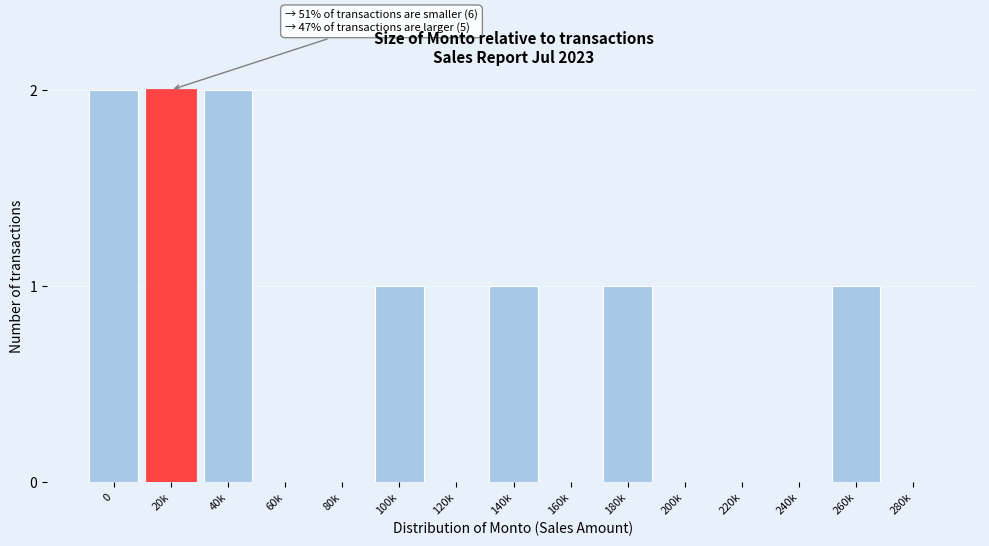

Reading left to right, what are all the values shown in this chart?

0=2	20k=2	40k=2	60k=0	80k=0	100k=1	120k=0	140k=1	160k=0	180k=1	200k=0	220k=0	240k=0	260k=1	280k=0